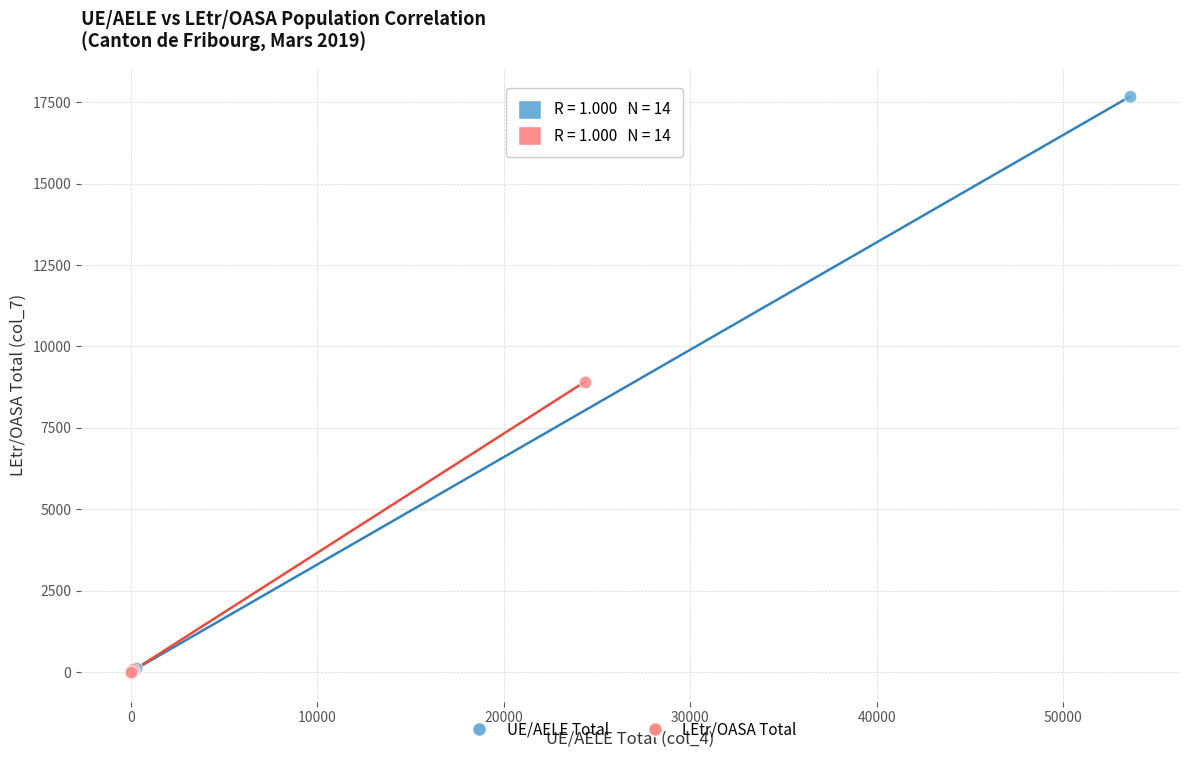

What are all the series names shown in the legend?

UE/AELE Total, LEtr/OASA Total